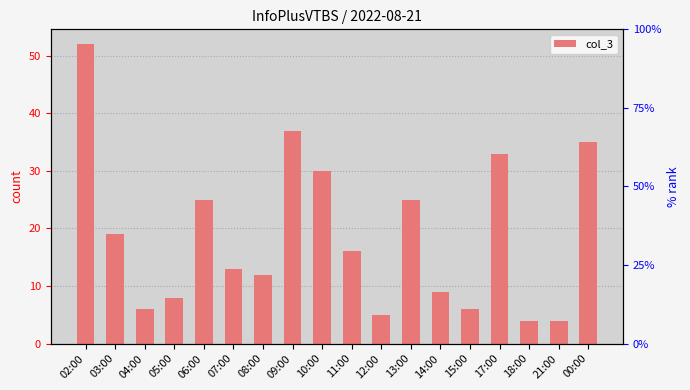

Read the value at 07:00.

13